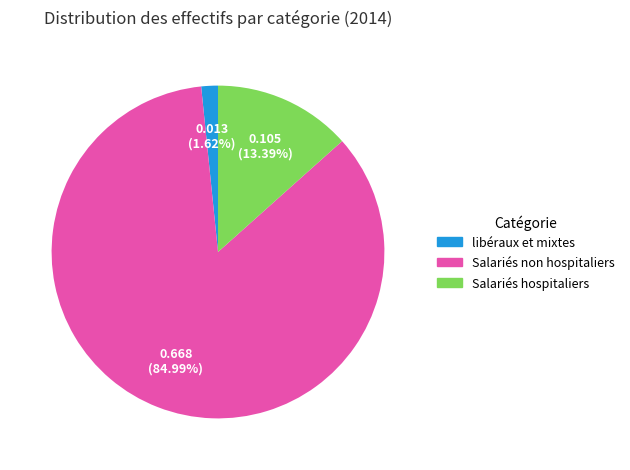

True or false: Salariés hospitaliers accounts for 21% of the total.

False